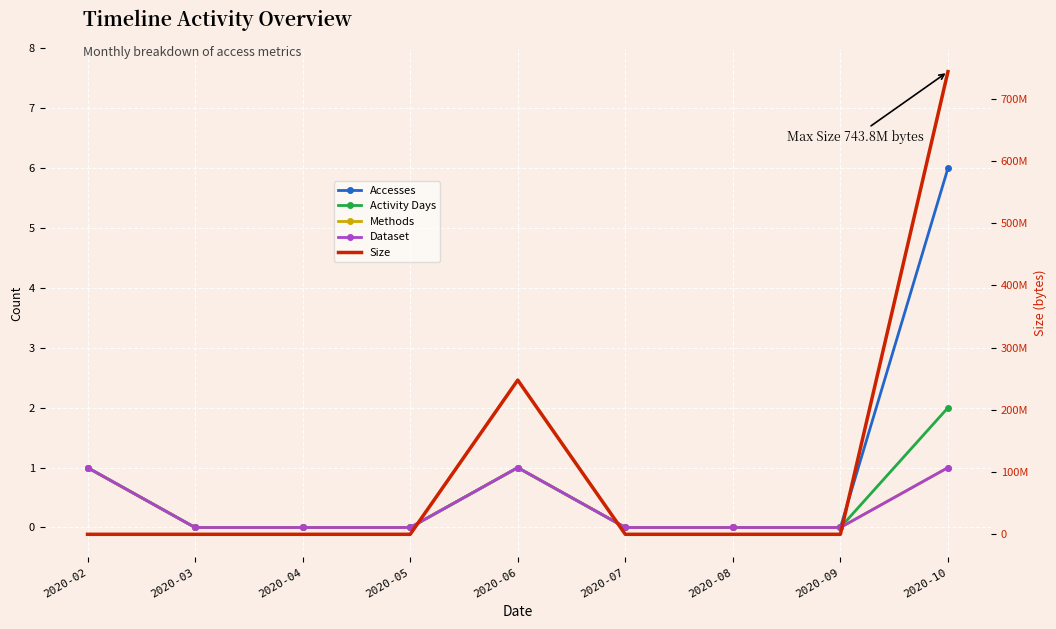

True or false: Dataset has more than 0 interior local peaks.

True